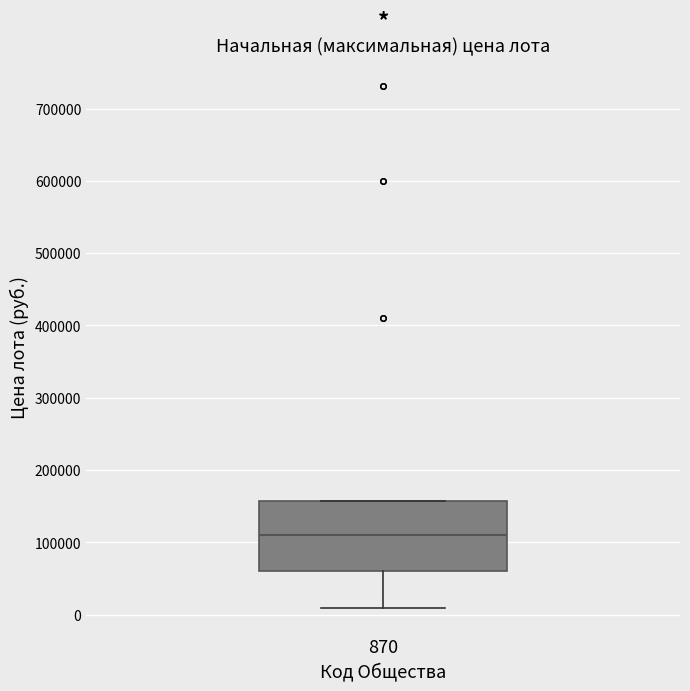

Transcribe this box plot: give where the median line is, the range the box spans, and where the two whiskers end, as read against the y-axis. The values are not printed on the chart, so give them approximately, as read against the axis.

median 110000, box 60000 to 160000, whiskers 10000 to 160000